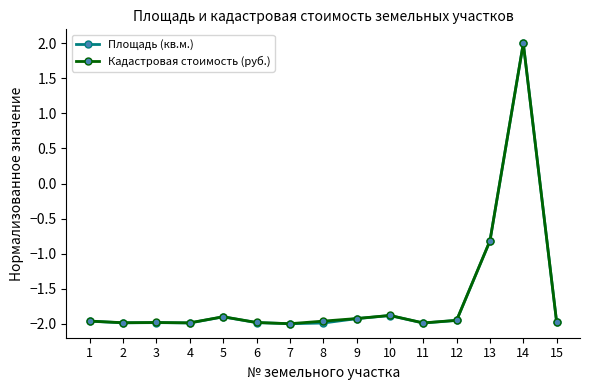

What is the maximum value for Площадь (кв.м.)?

2.0